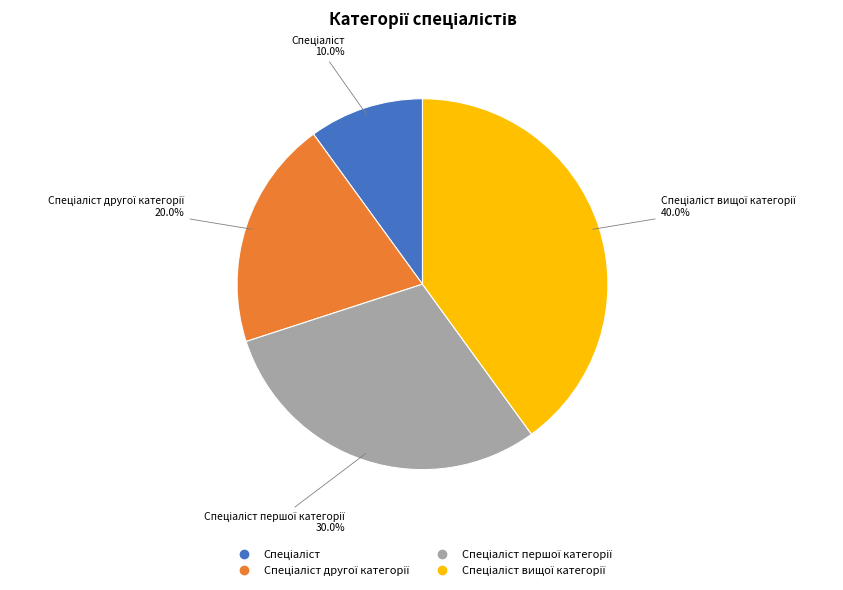

Does any single category account for the majority?

No